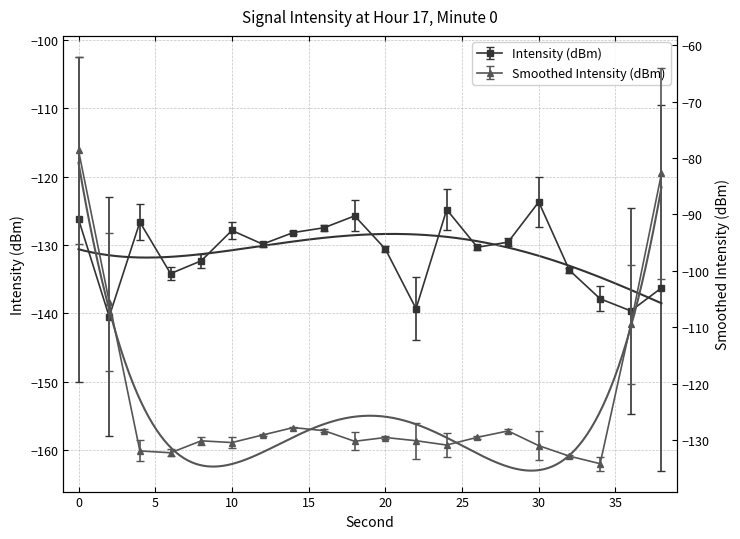

List the labels in order of value, largest first.

30, 24, 18, 0, 4, 16, 10, 14, 28, 12, 26, 20, 8, 32, 6, 38, 34, 22, 36, 2